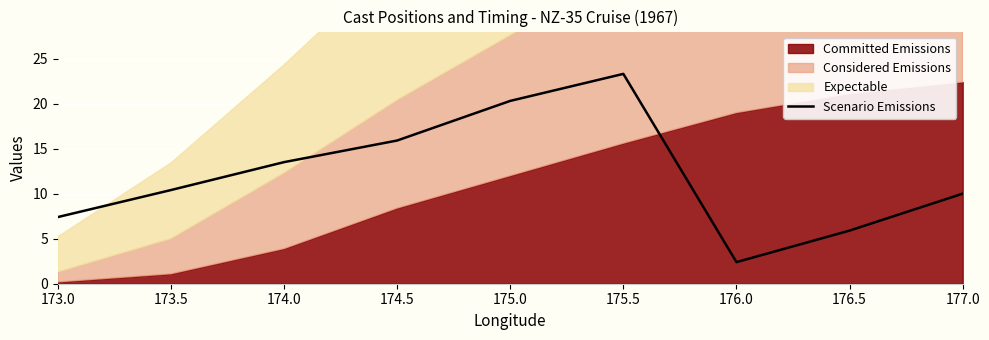

What is the label of the 6th point from the right?

174.5